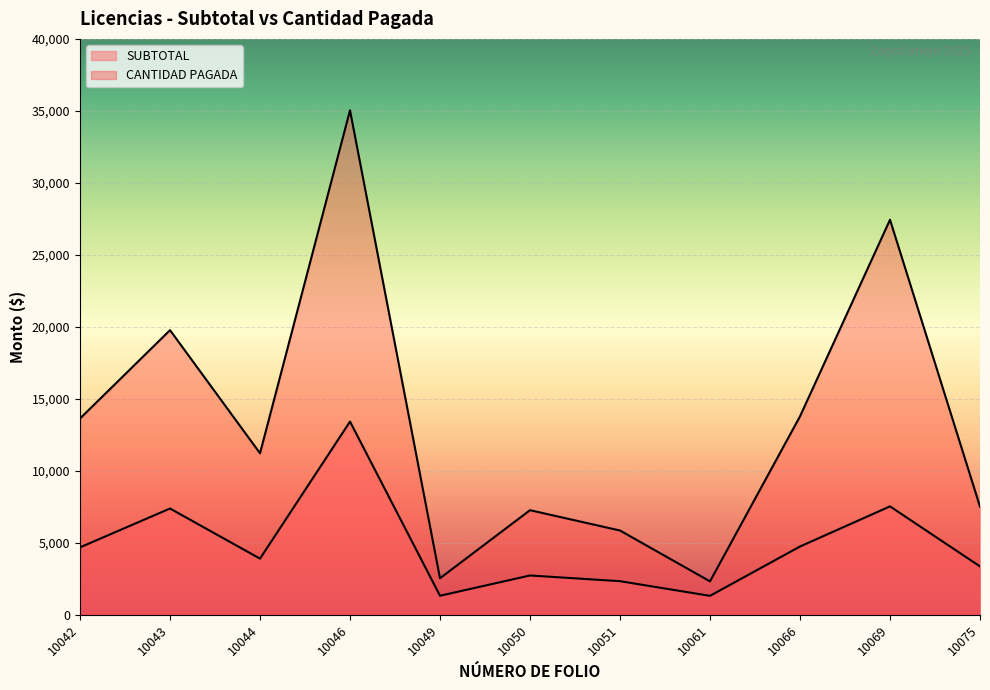

Where does the SUBTOTAL series first go above 3888?

10042